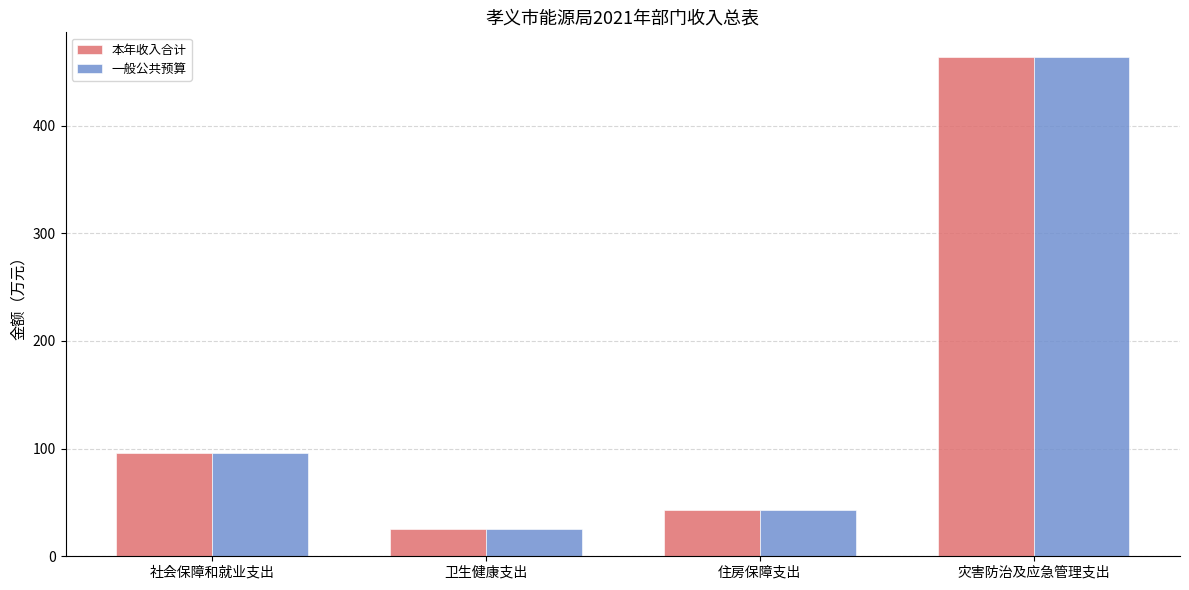

Which category has the highest value in the 本年收入合计 series?

灾害防治及应急管理支出